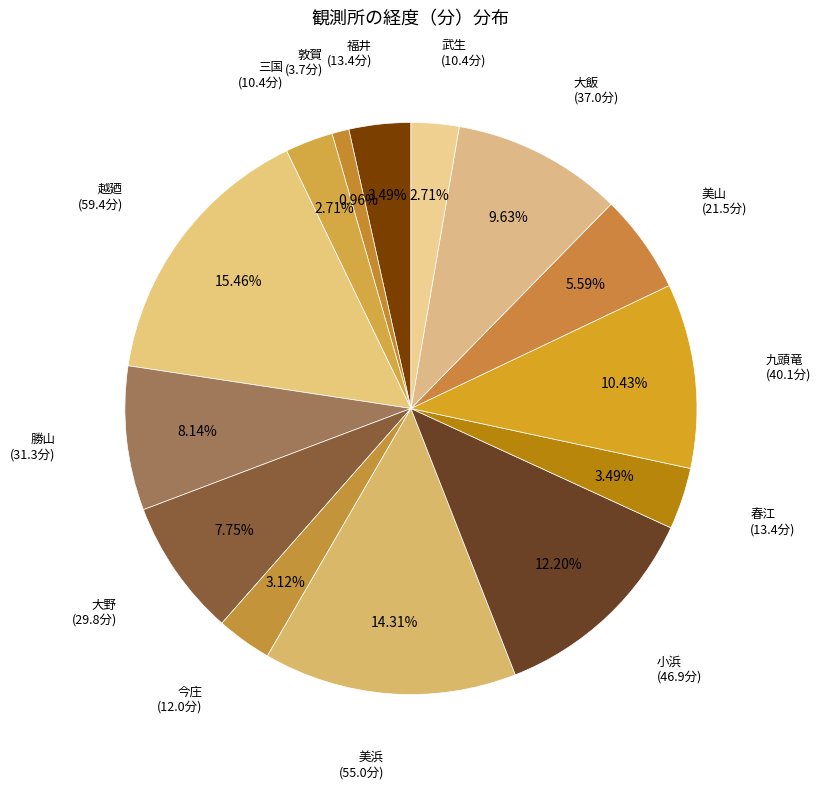

How many slices are in this pie chart?

14